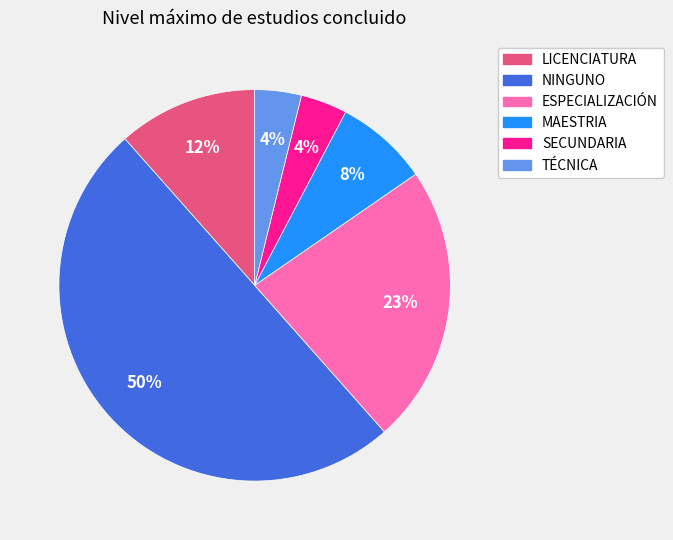

Is it true that LICENCIATURA is 21% of the pie?

False